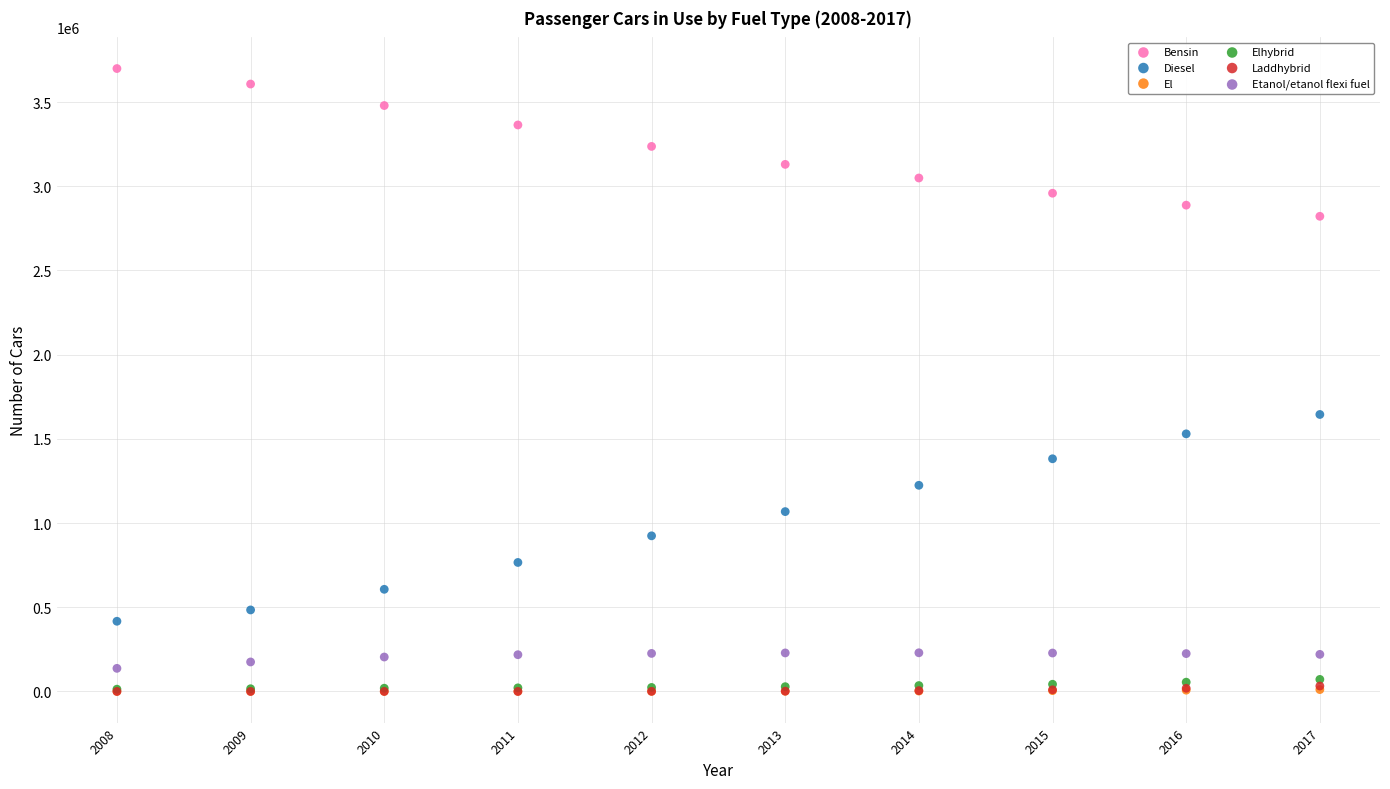

Which series contains the highest Y value?

Bensin